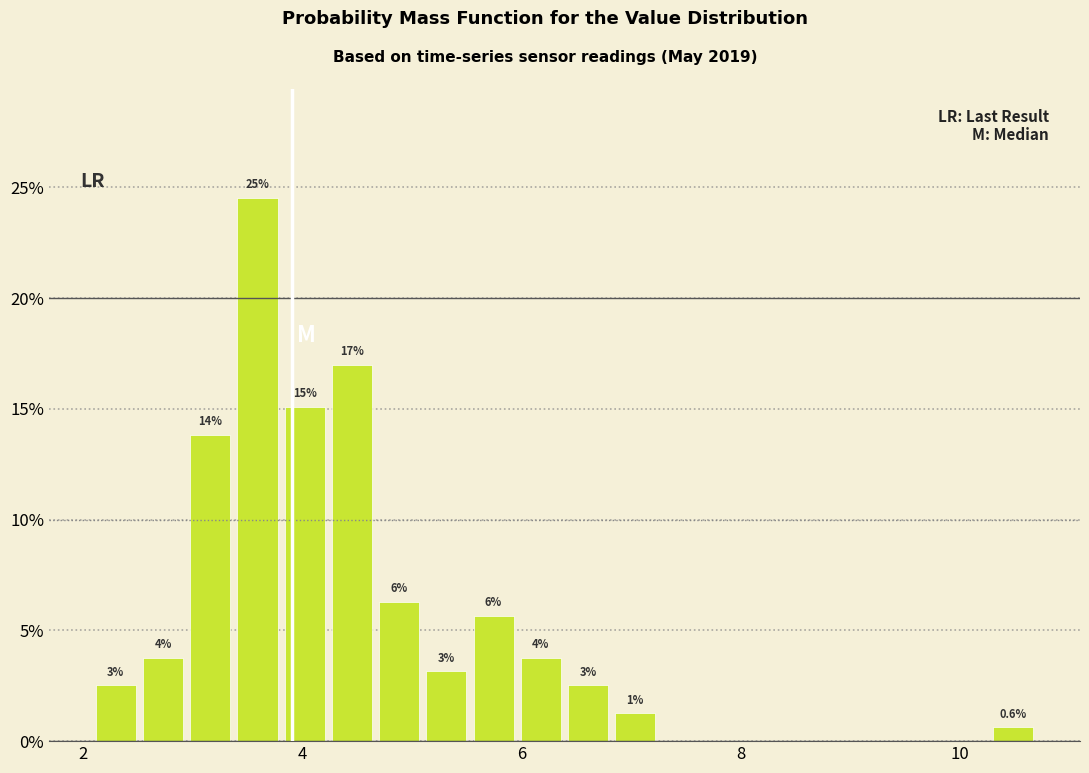

Read against the x-axis, roughly where is the centre of the tallest bar?

3.6